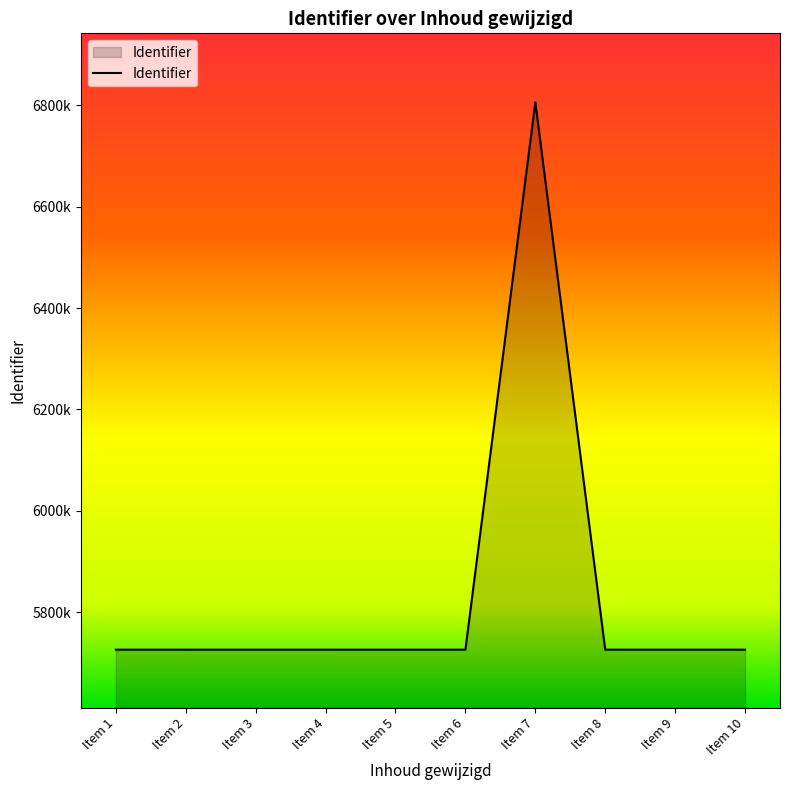

Does the chart have visible grid lines?

No